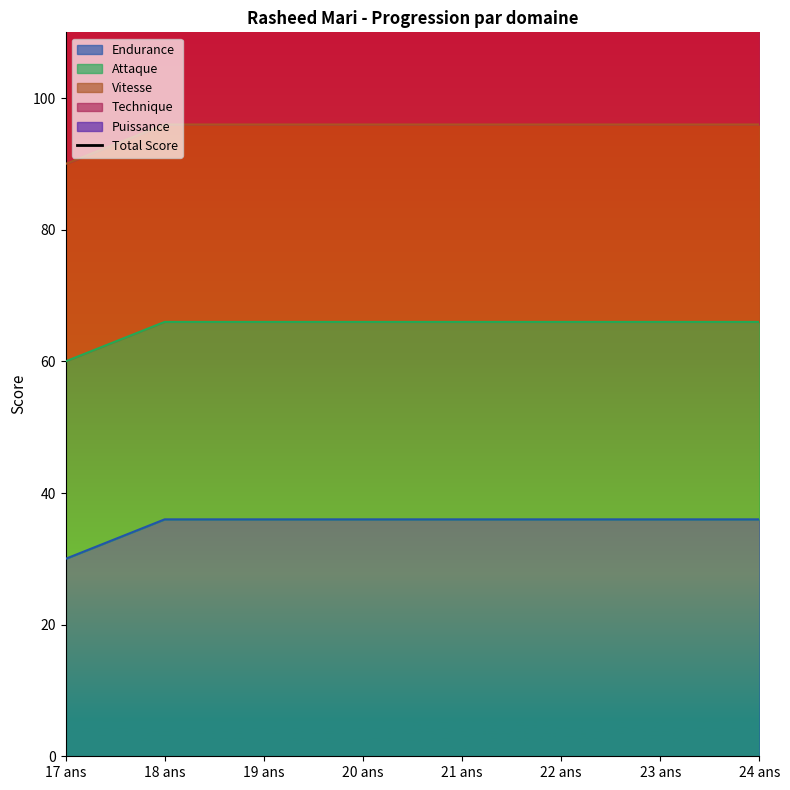

What is the average value?

126